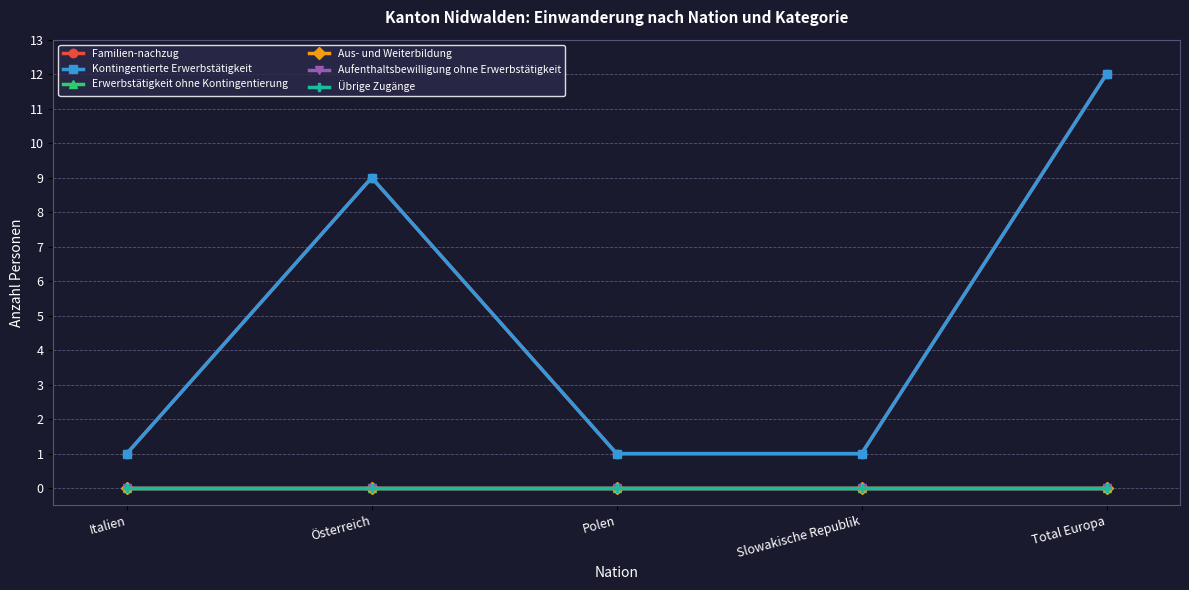

Reading right to left, transcribe all the data shown in this chart.

Familien-nachzug: 12	1	1	9	1
Kontingentierte Erwerbstätigkeit: 12	1	1	9	1
Erwerbstätigkeit ohne Kontingentierung: 0	0	0	0	0
Aus- und Weiterbildung: 0	0	0	0	0
Aufenthaltsbewilligung ohne Erwerbstätigkeit: 0	0	0	0	0
Übrige Zugänge: 0	0	0	0	0